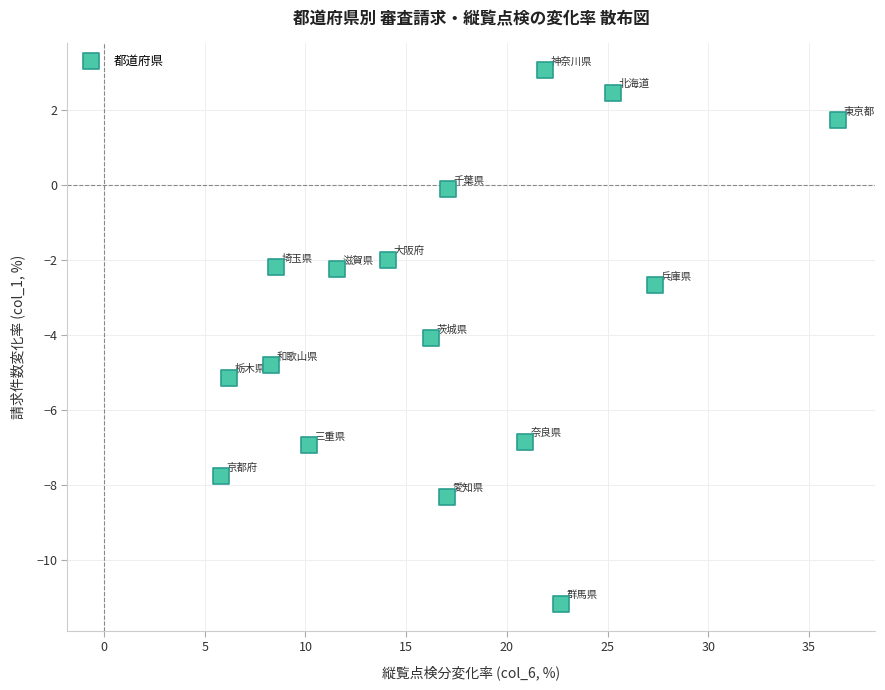

What is the range of X values (max minus min)?

30.7